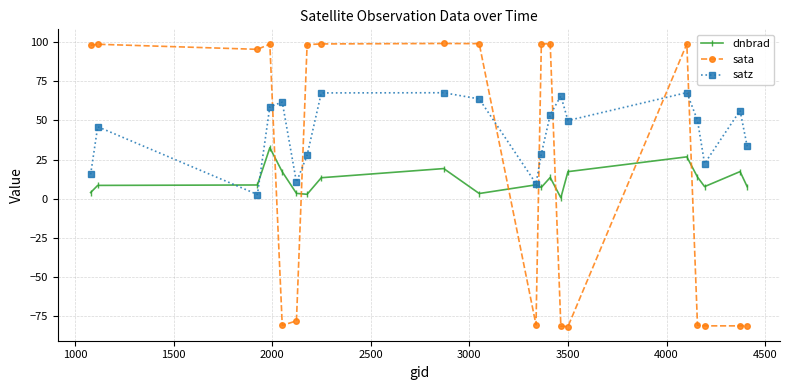

What are all the series names shown in the legend?

dnbrad, sata, satz